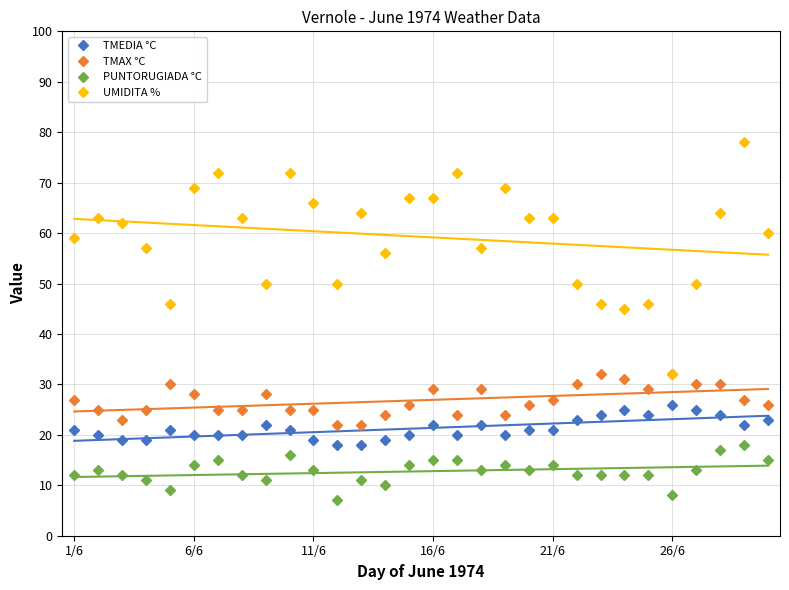

What is the lowest value of the TMEDIA °C series?

18